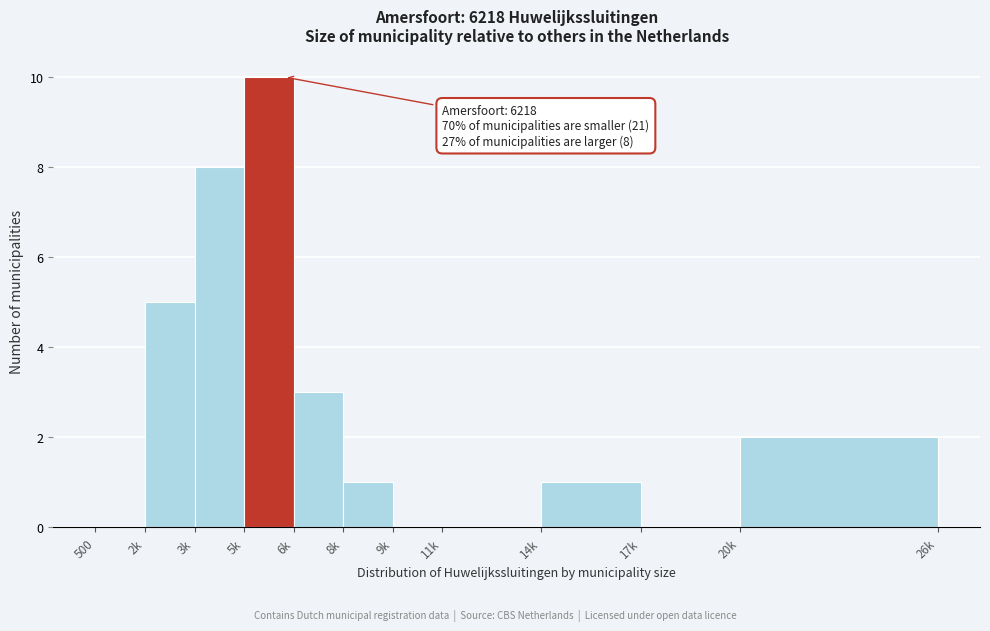

Reading left to right, transcribe all the data shown in this chart.

500=0	2k=5	3k=8	5k=10	6k=3	8k=1	9k=0	11k=0	14k=1	17k=0	20k=2